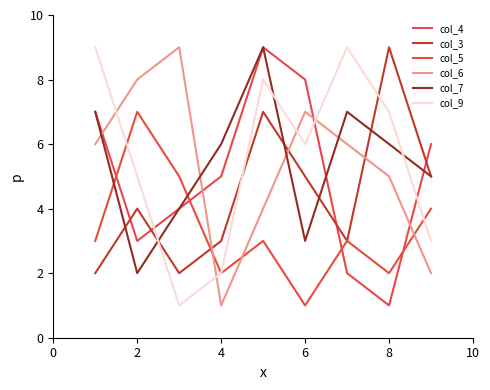

What is the minimum value for col_5?

1